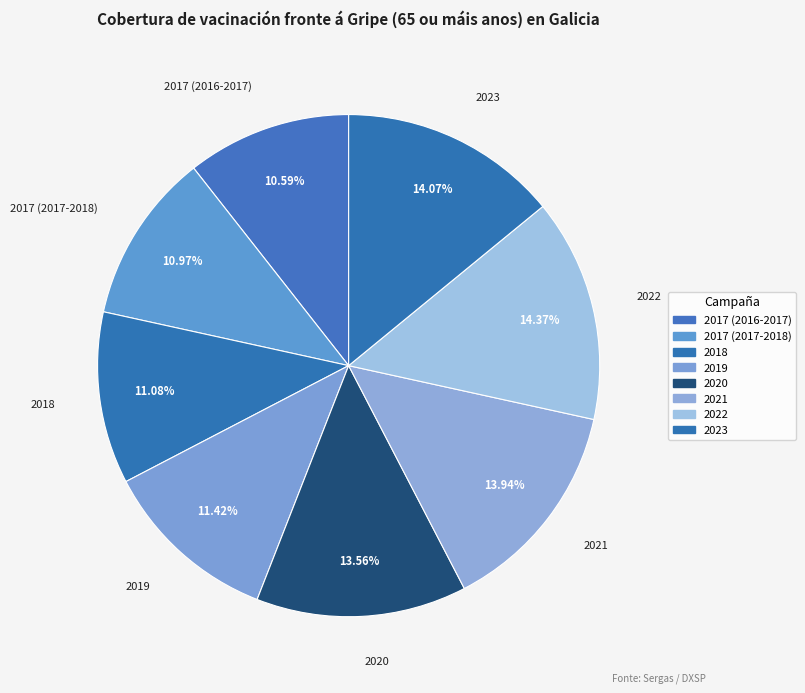

How many segments does this pie chart have?

8